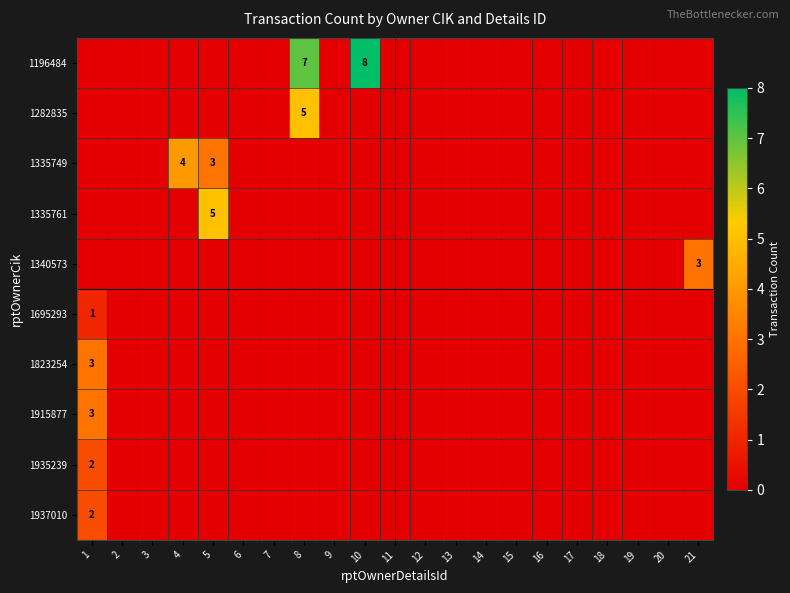

The value of 1196484 at 10 is 11. True or false?

False